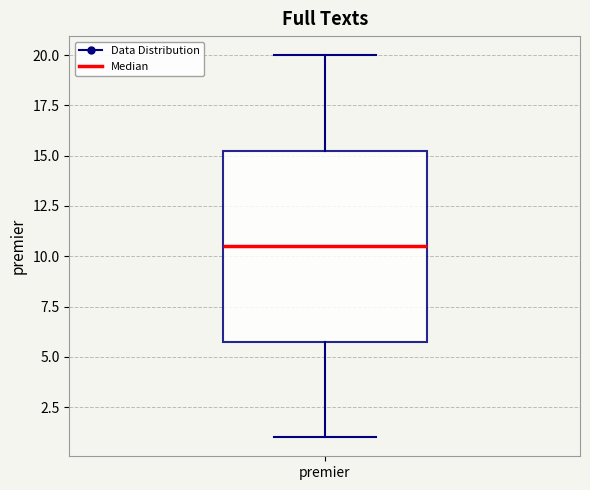

Where does the median line of the box for premier sit on the y-axis? The values are not printed on the chart, so give them approximately, as read against the axis.

10.5